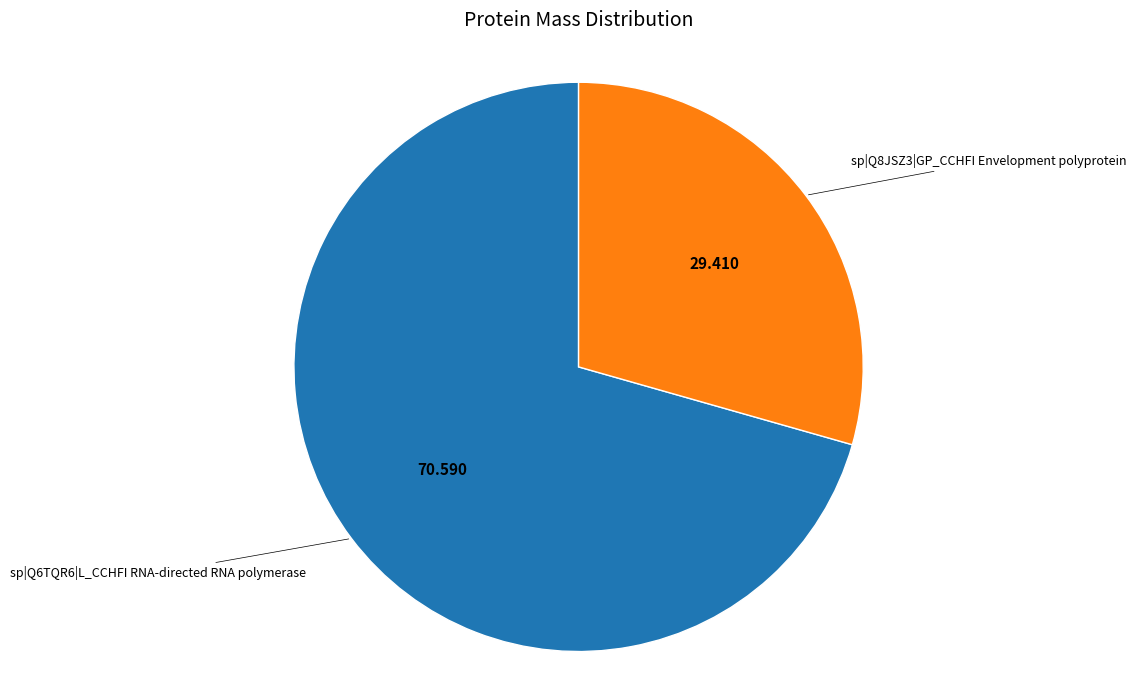

Does any single category account for the majority?

Yes